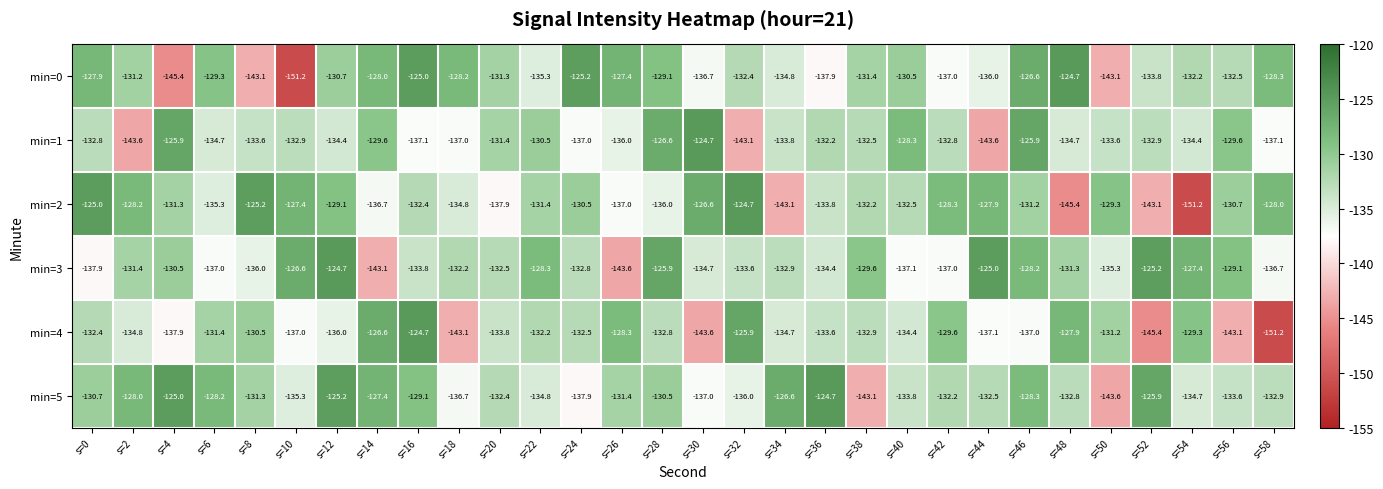

What is the greatest value displayed?

-124.7